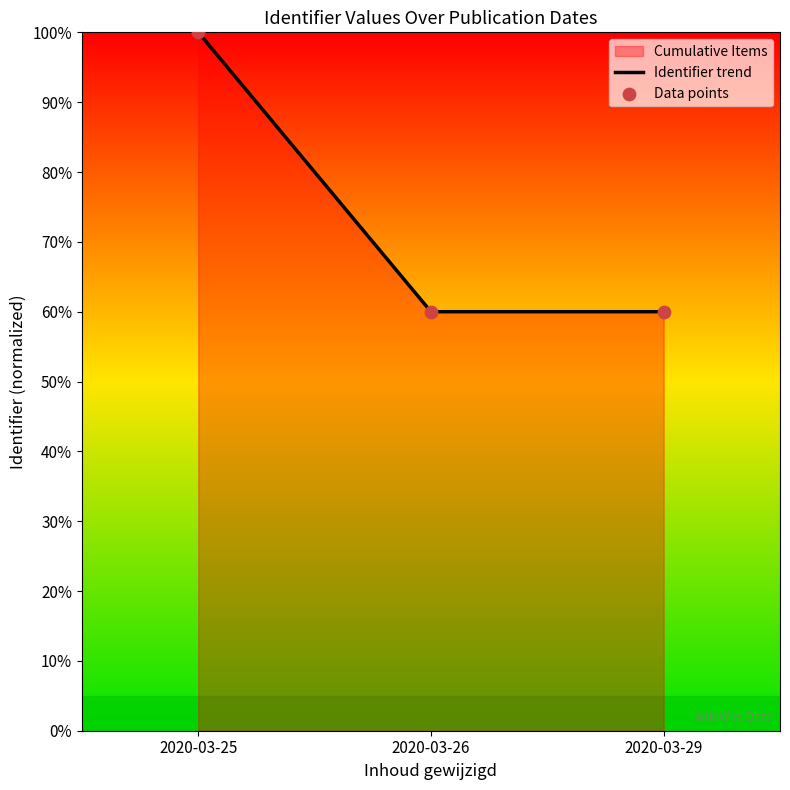

What is the maximum value shown in the chart?

100.0